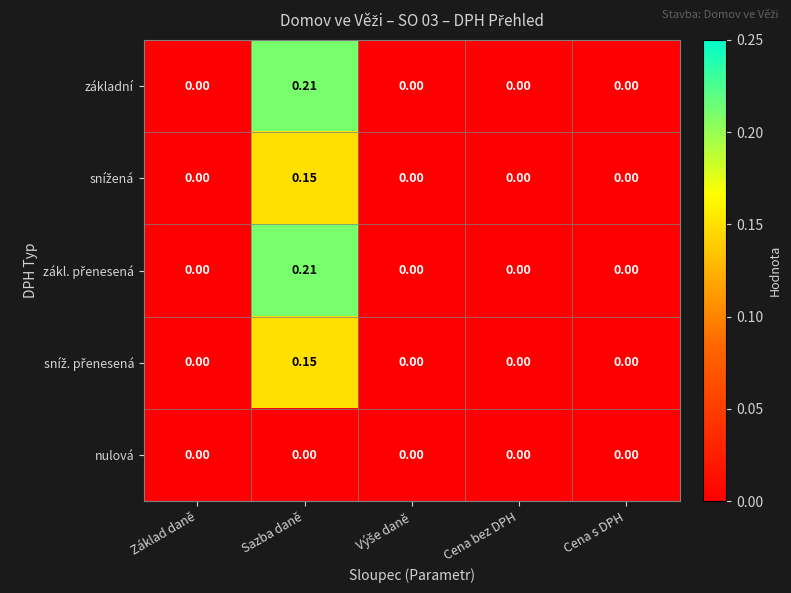

At which category does the chart reach its peak across all series?

Sazba daně